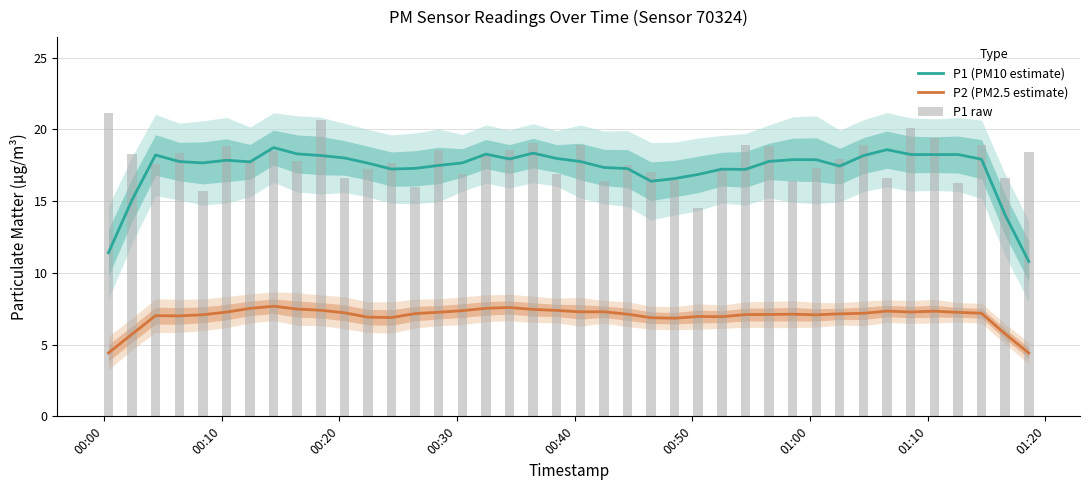

Rank the series by their maximum value, from highest to lowest.

P1 raw, P1 (PM10 estimate), P2 (PM2.5 estimate)